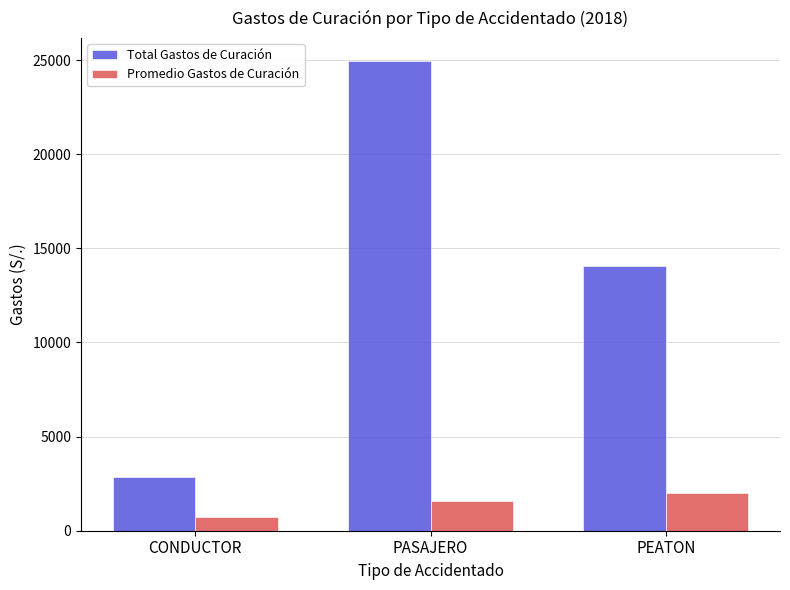

At which category is the sum across all series the highest?

PASAJERO